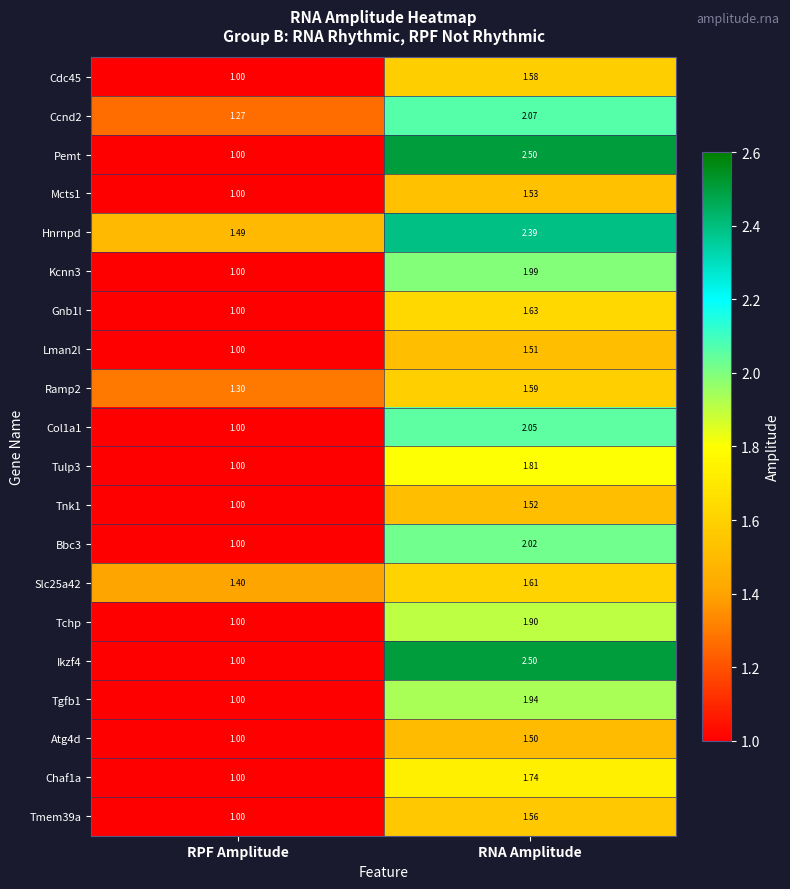

At which label is Col1a1 closest to 1?

RPF Amplitude